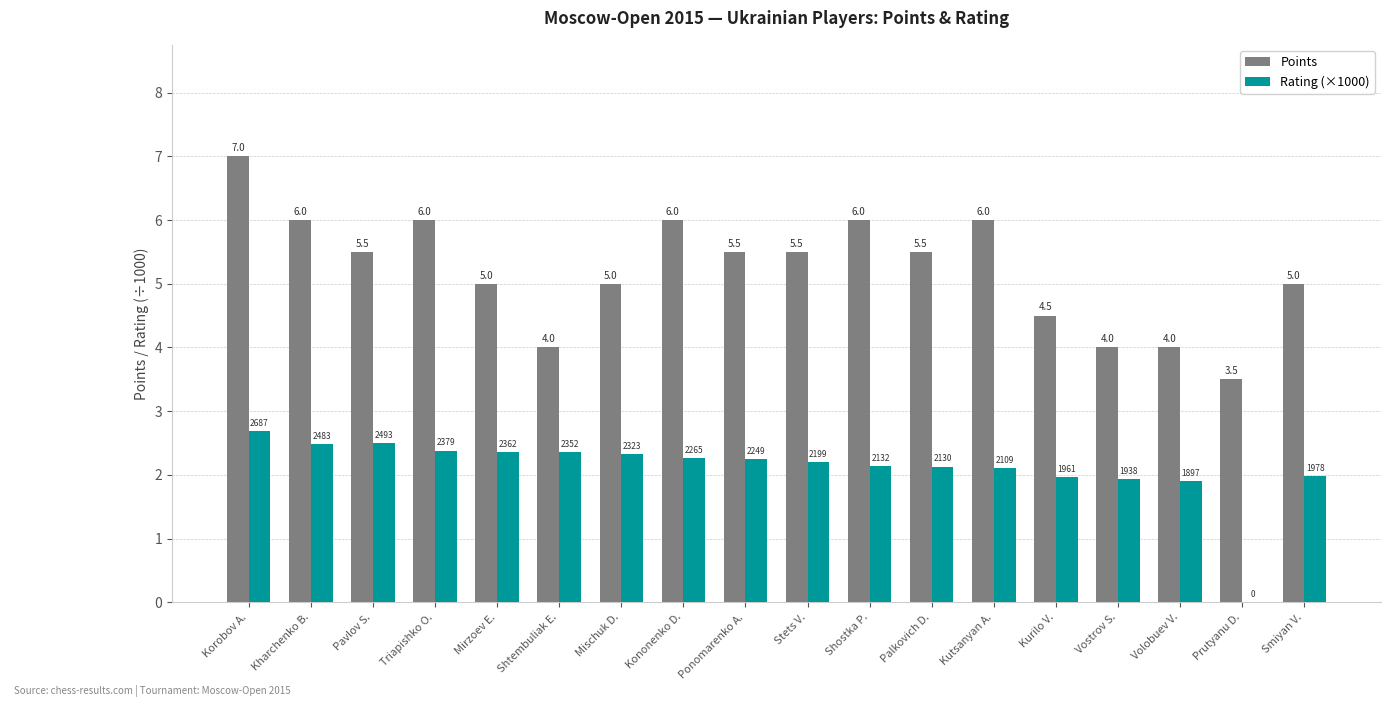

How many values in the Rating (×1000) series exceed 2?

13